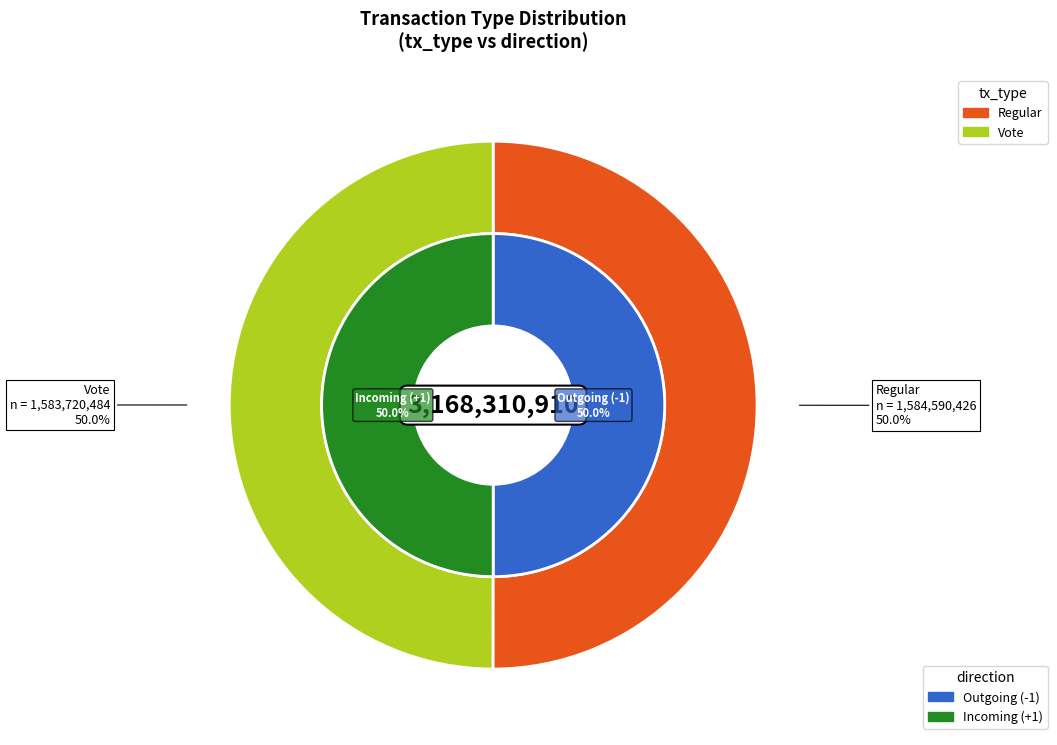

Which category has the biggest portion of the pie?

Regular